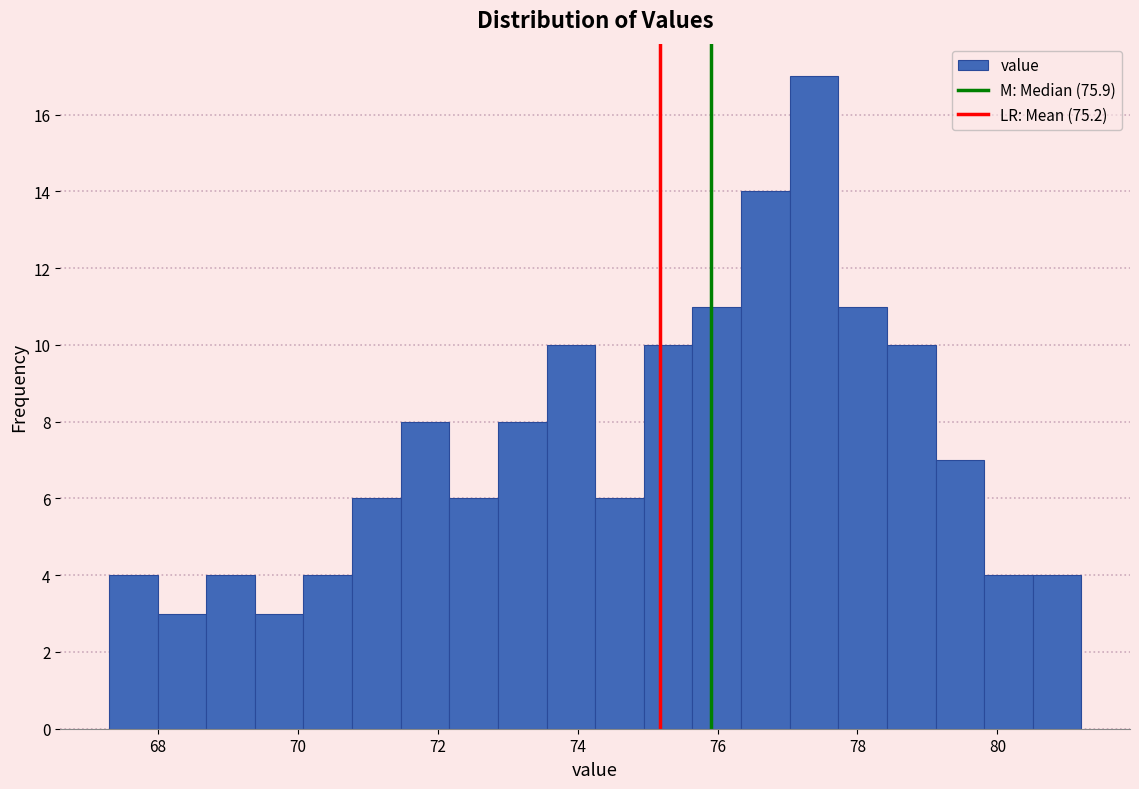

Read against the x-axis, roughly where is the centre of the tallest bar?

77.4